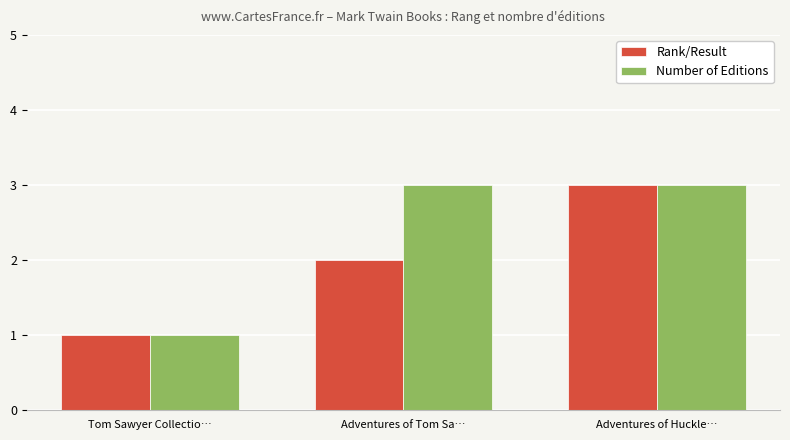

Rank the series by their average value, from lowest to highest.

Rank/Result, Number of Editions